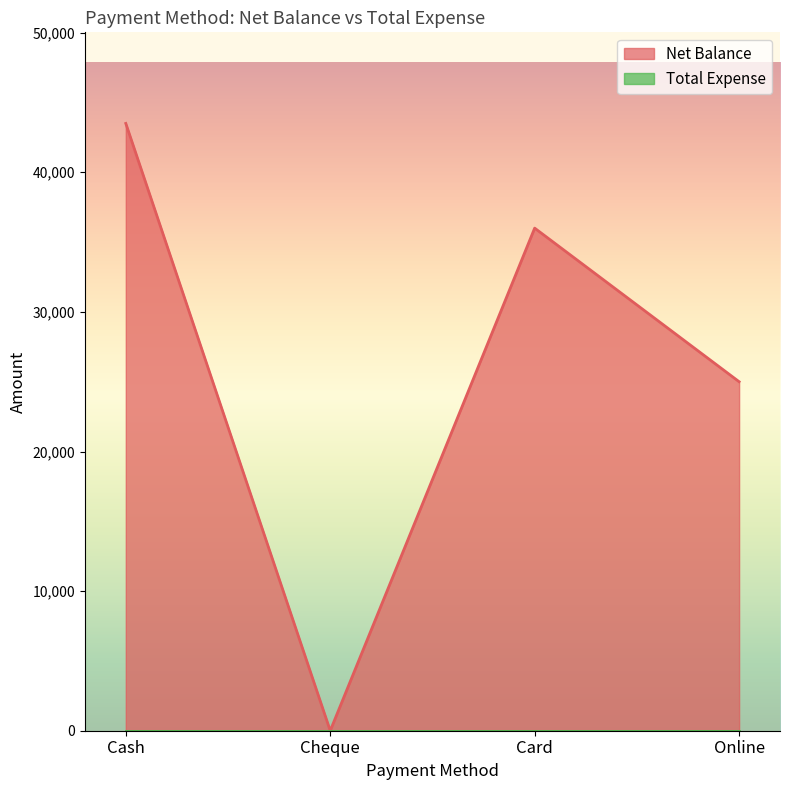

What is the maximum value shown in the chart?

43500